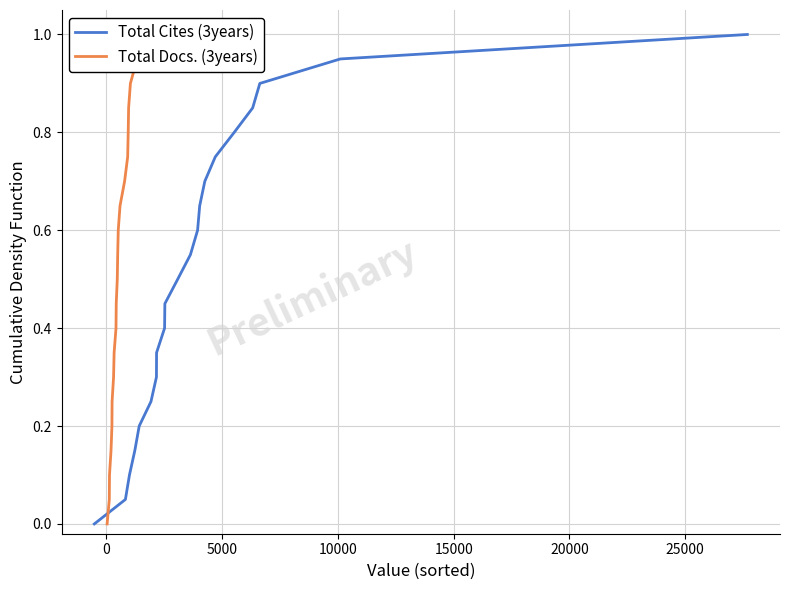

What is the difference between the maximum and minimum values in the Total Cites (3years) series?

1.0